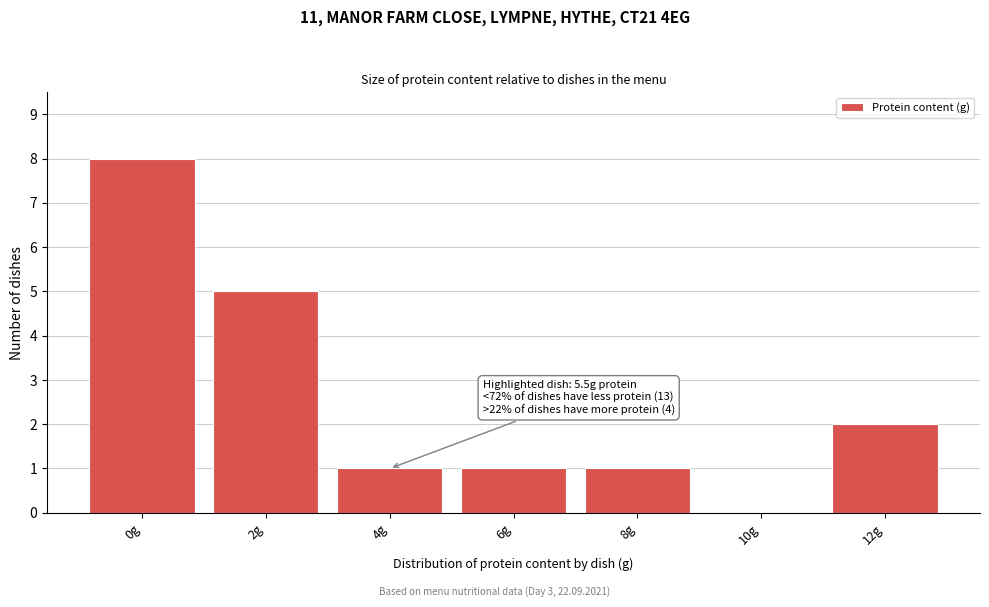

Reading left to right, transcribe all the data shown in this chart.

0g=8	2g=5	4g=1	6g=1	8g=1	10g=0	12g=2